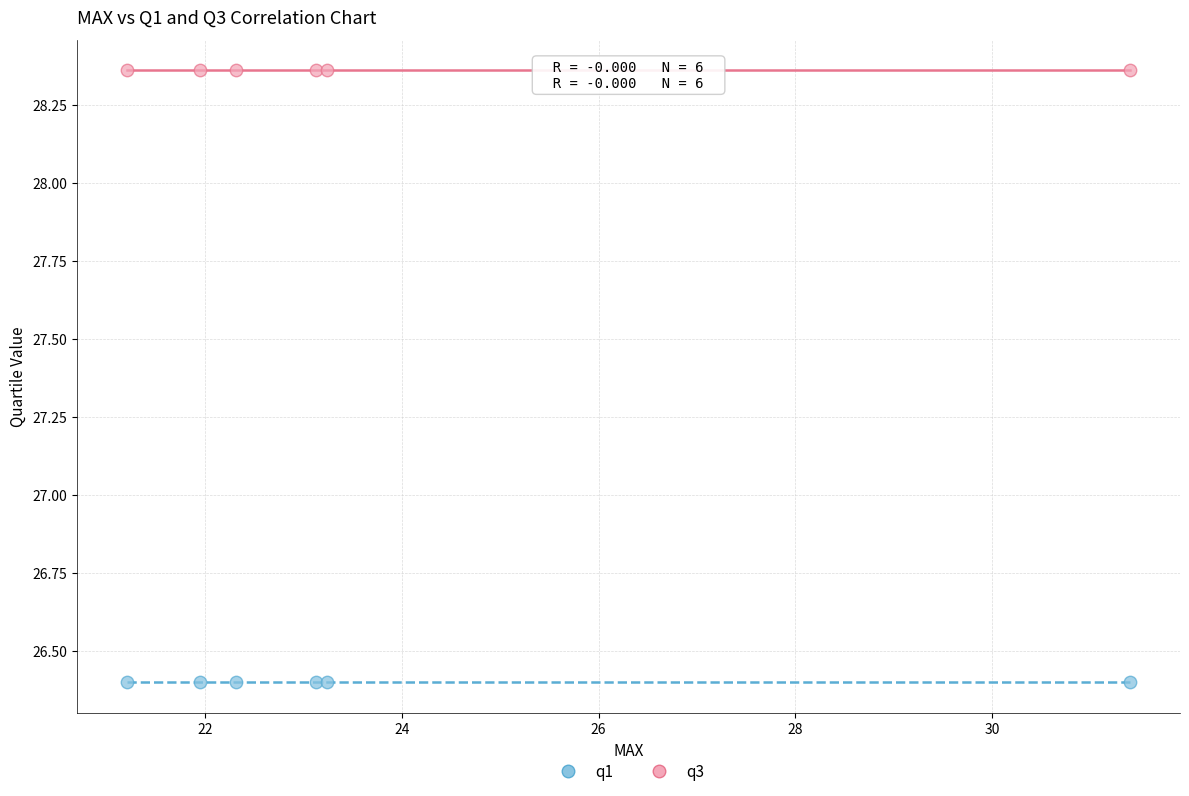

What are all the series names shown in the legend?

q1, q3